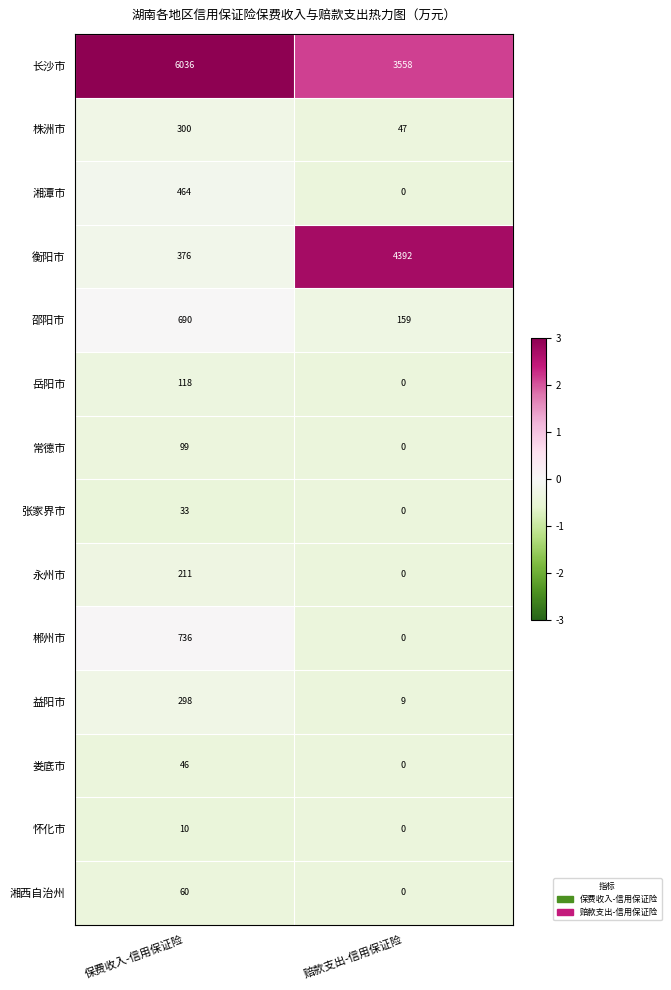

At how many categories does at least one series exceed 1?

2